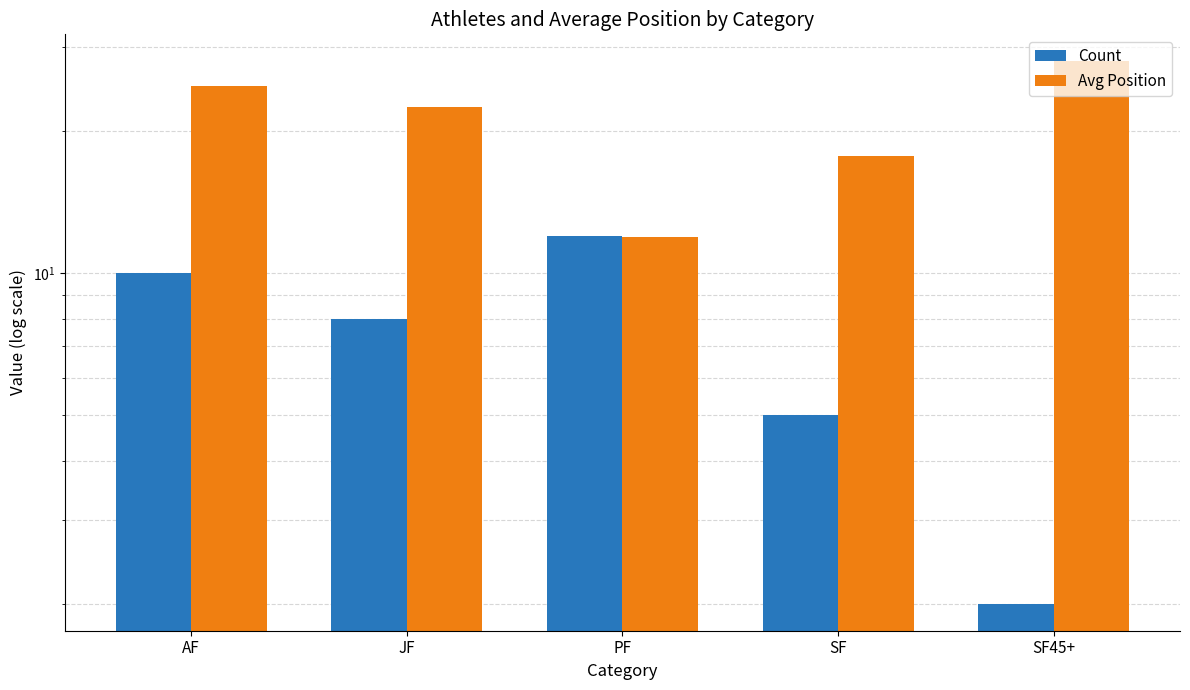

What is the label of the 4th bar from the right?

JF